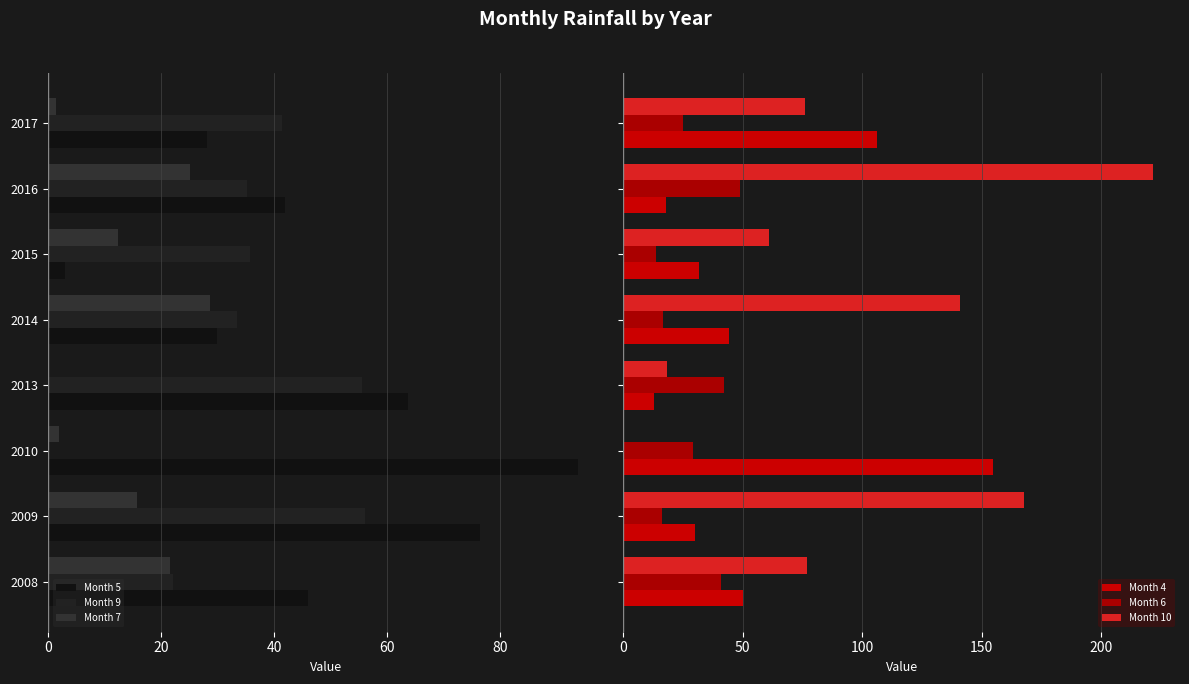

The value of Month 4 at 2017 is 162.5. True or false?

False